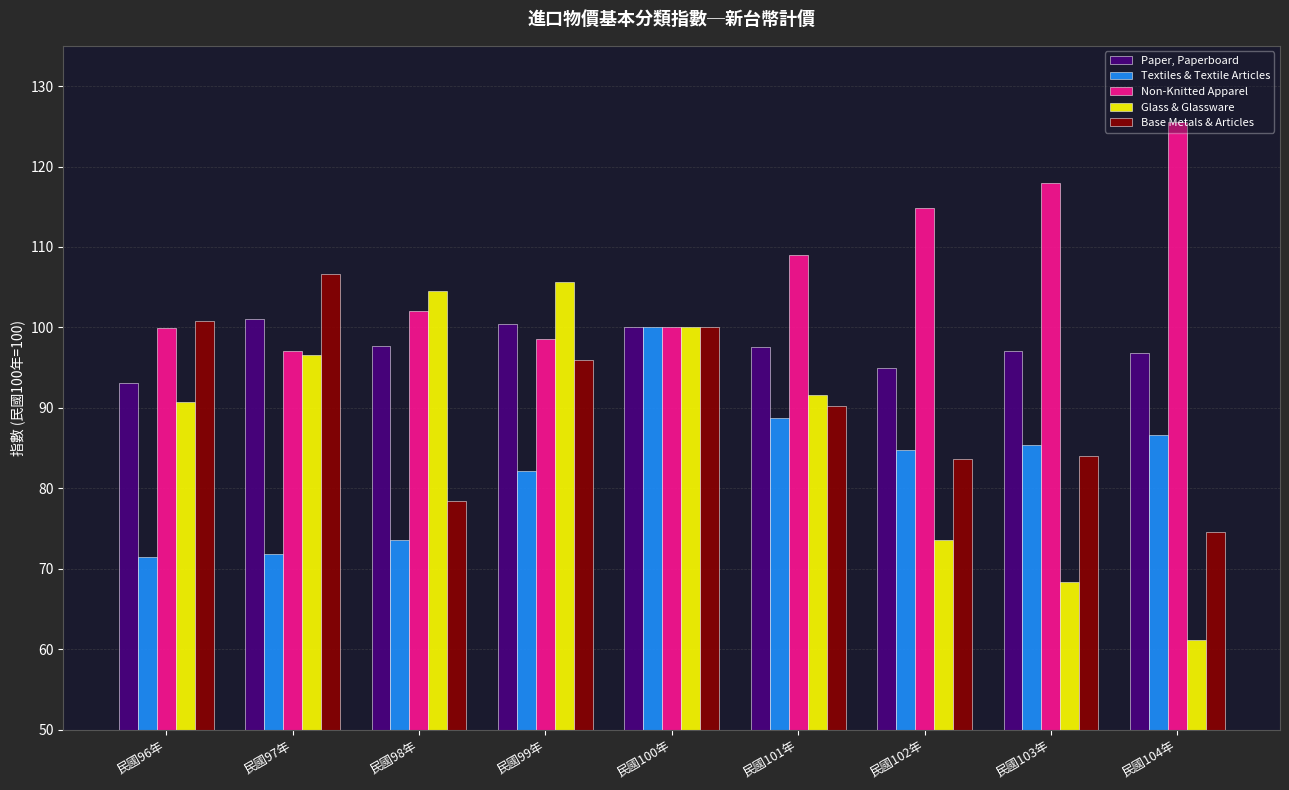

How many groups of bars are there?

9